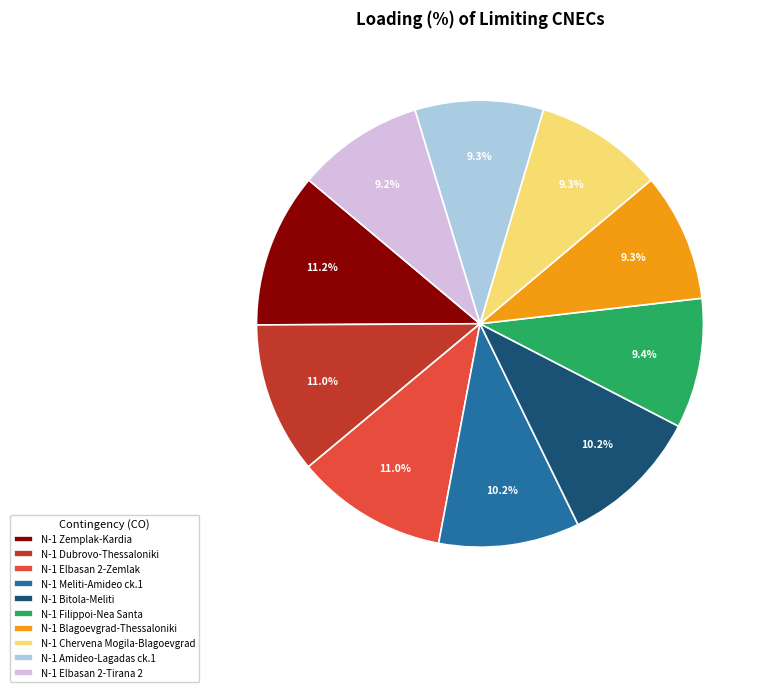

Is there a majority slice in this chart?

No